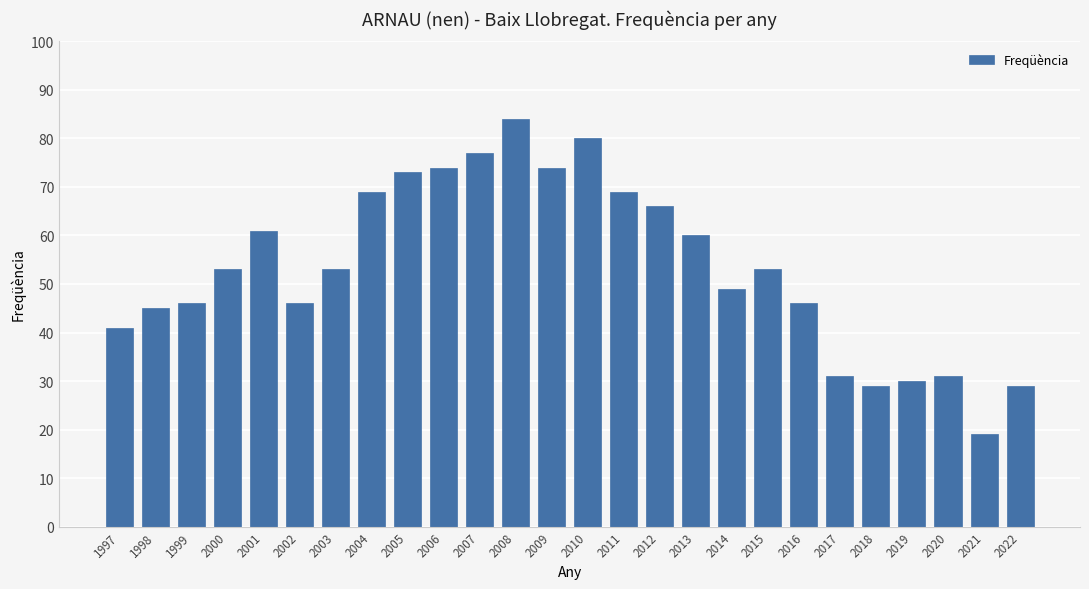

What is the value of the 14th bar from the left?

80